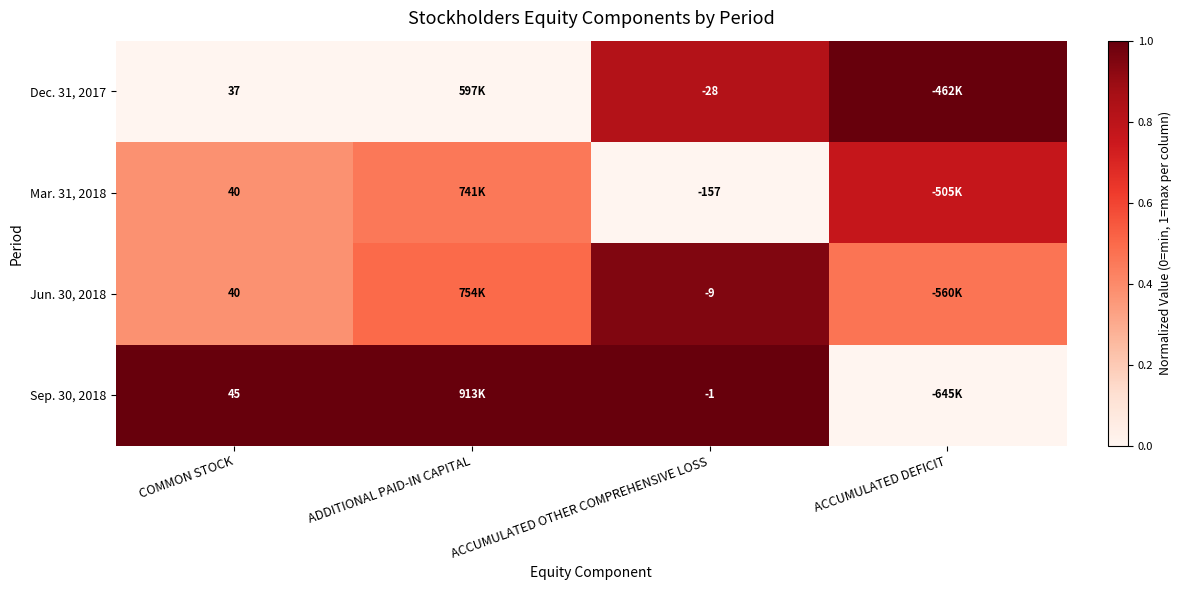

Which series has the largest total across all categories?

Sep. 30, 2018